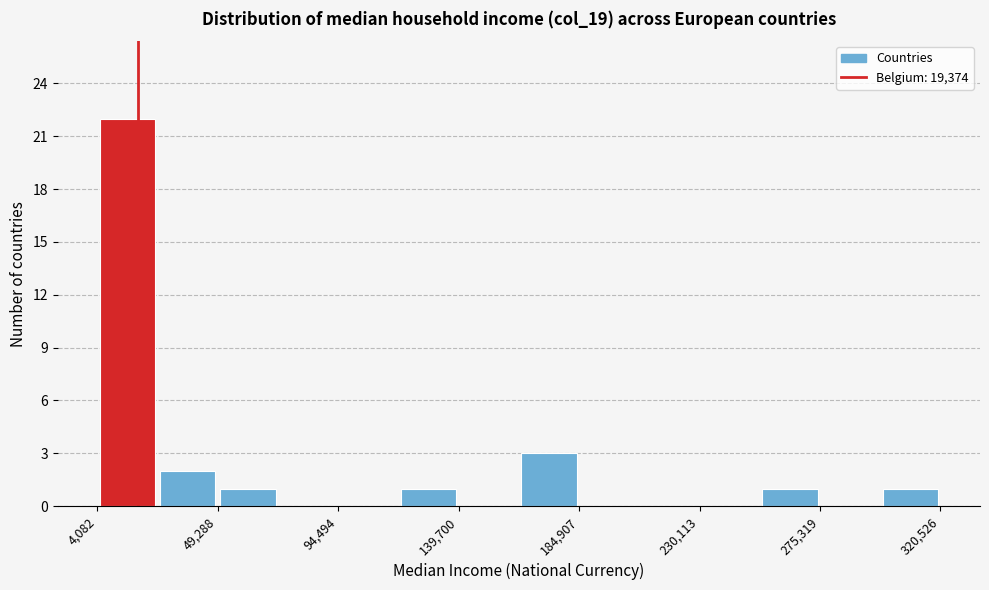

Which range on the x-axis has the tallest bar?

5000 to 25000